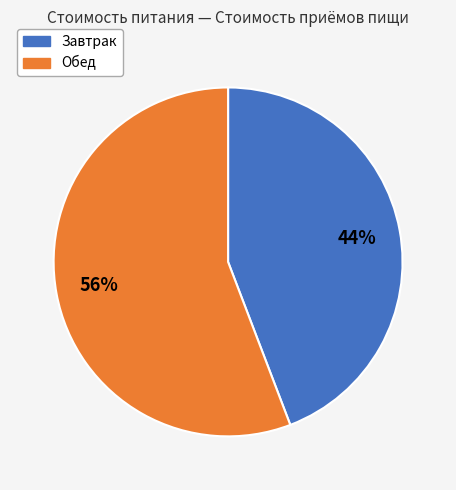

Between Завтрак and Обед, which is larger?

Обед